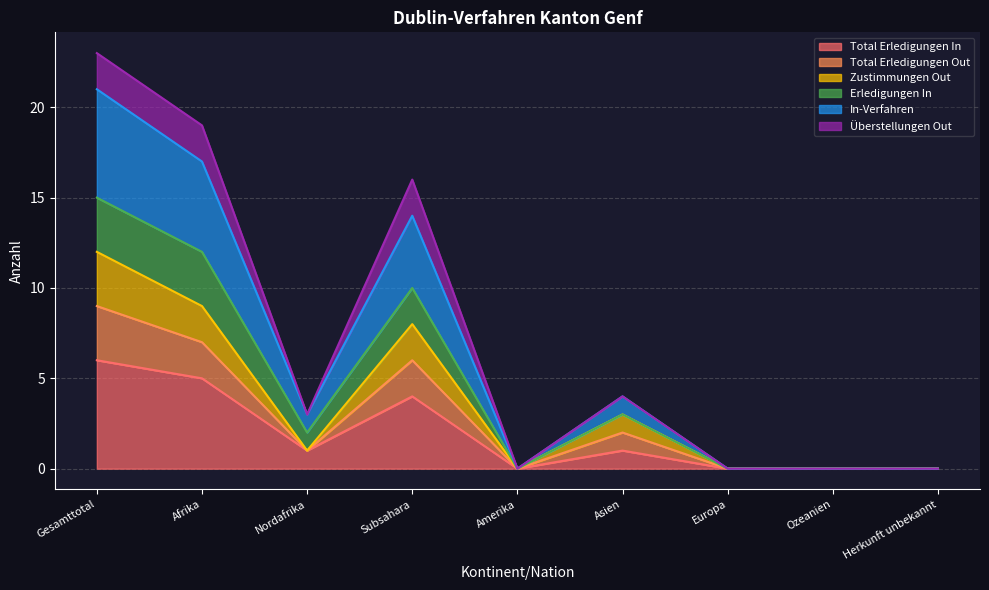

True or false: Total Erledigungen In and In-Verfahren intersect in this chart.

False